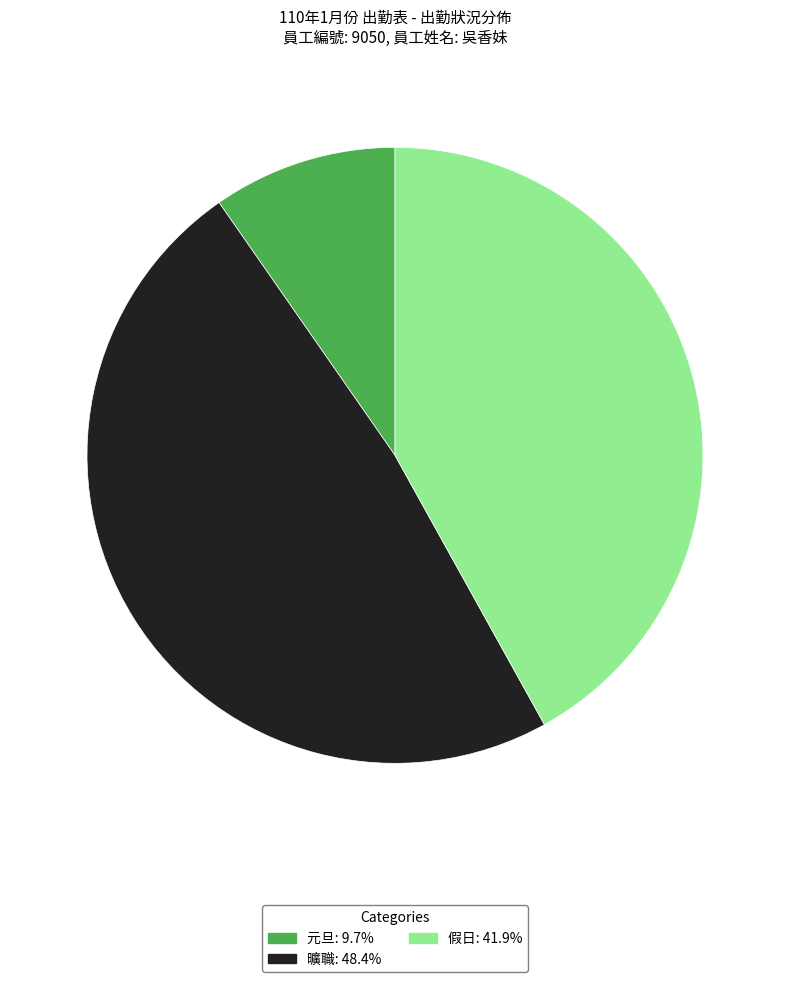

Does any single category account for the majority?

No